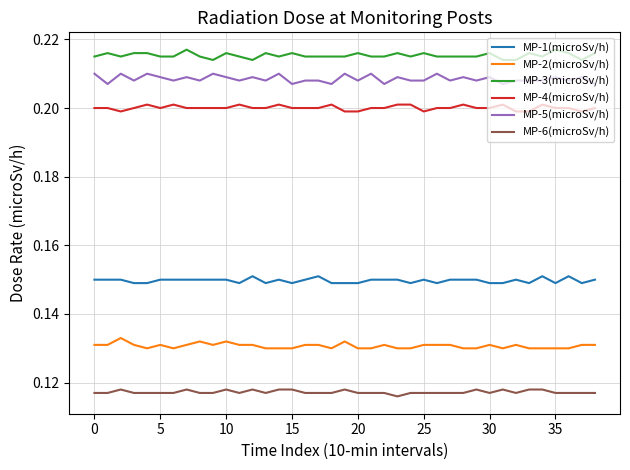

Rank the series by their maximum value, from highest to lowest.

MP-3(microSv/h), MP-5(microSv/h), MP-4(microSv/h), MP-1(microSv/h), MP-2(microSv/h), MP-6(microSv/h)